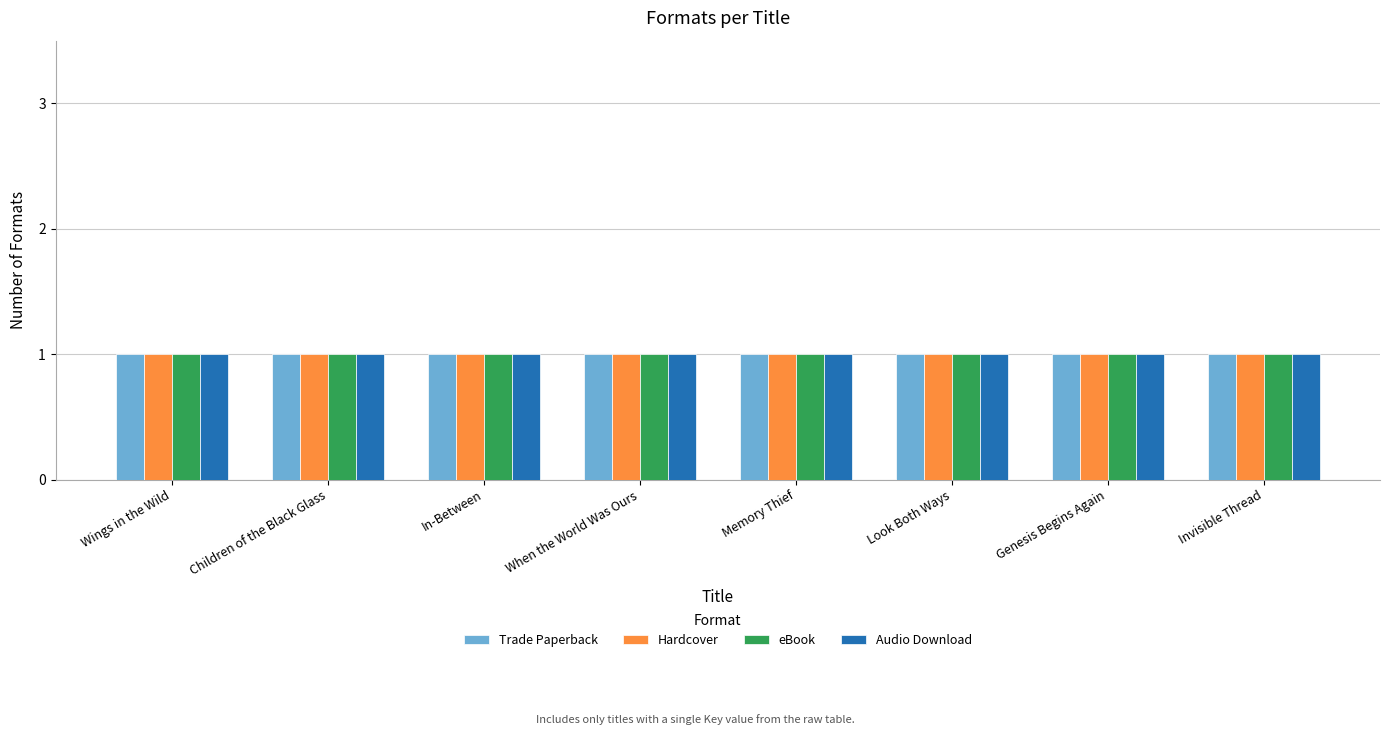

What are all the series names shown in the legend?

Trade Paperback, Hardcover, eBook, Audio Download